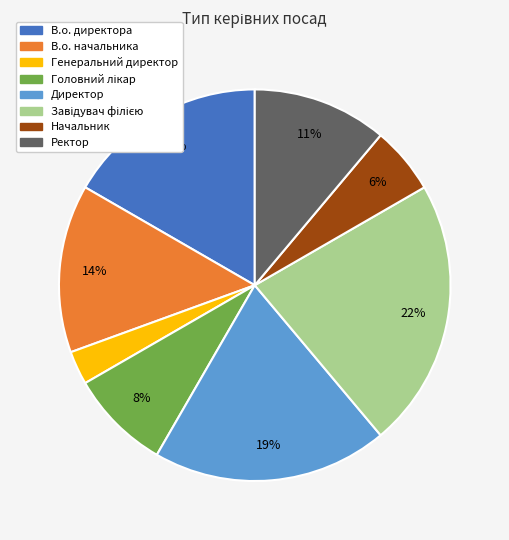

Is it true that Начальник is 17% of the pie?

False